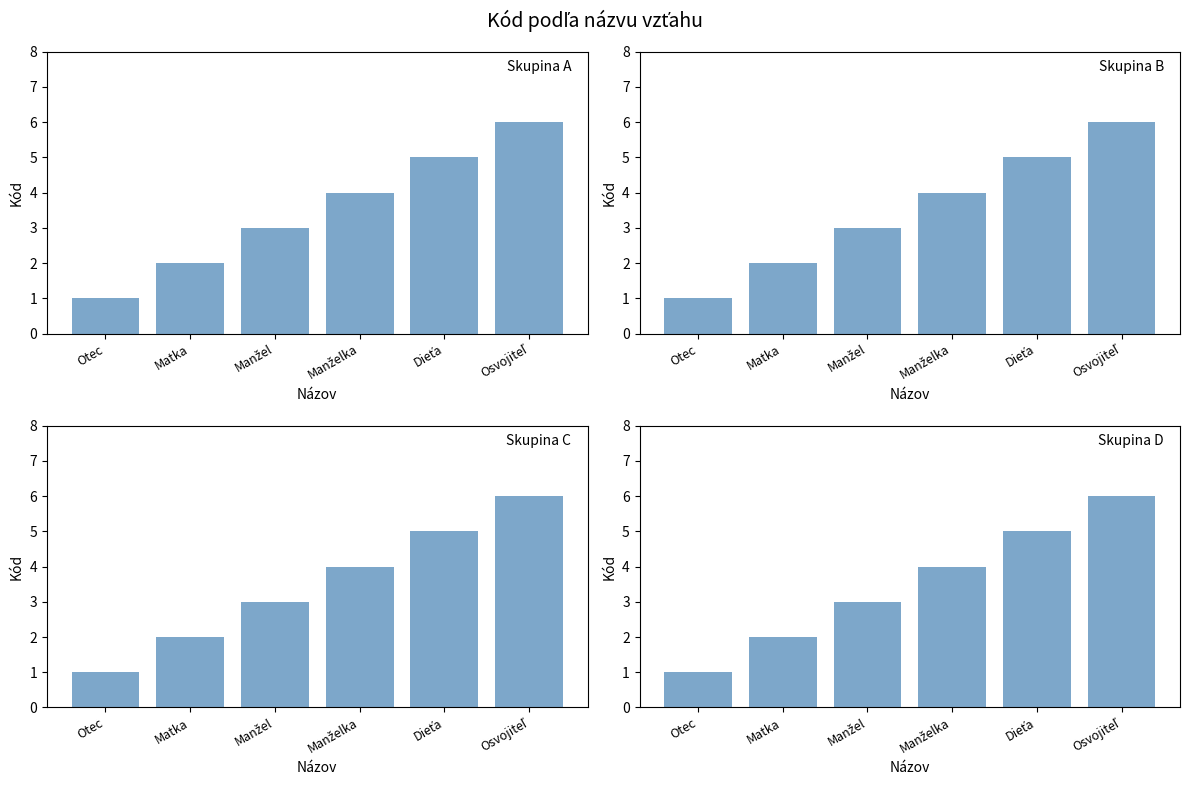

Reading left to right, transcribe all the data shown in this chart.

Otec=1	Matka=2	Manžel=3	Manželka=4	Dieťa=5	Osvojiteľ=6